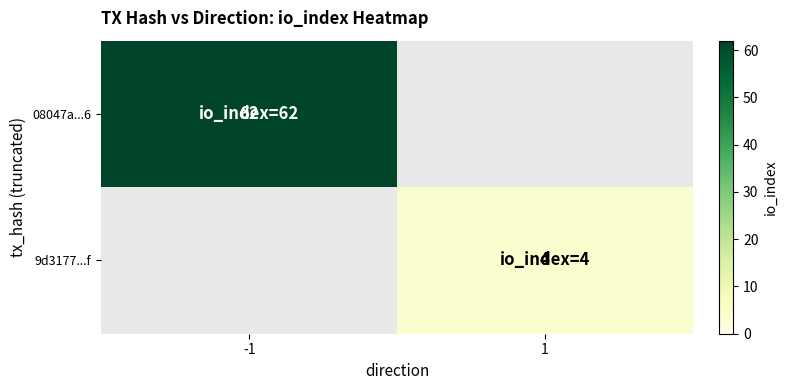

The value of 08047a...6 at -1 is 87. True or false?

False